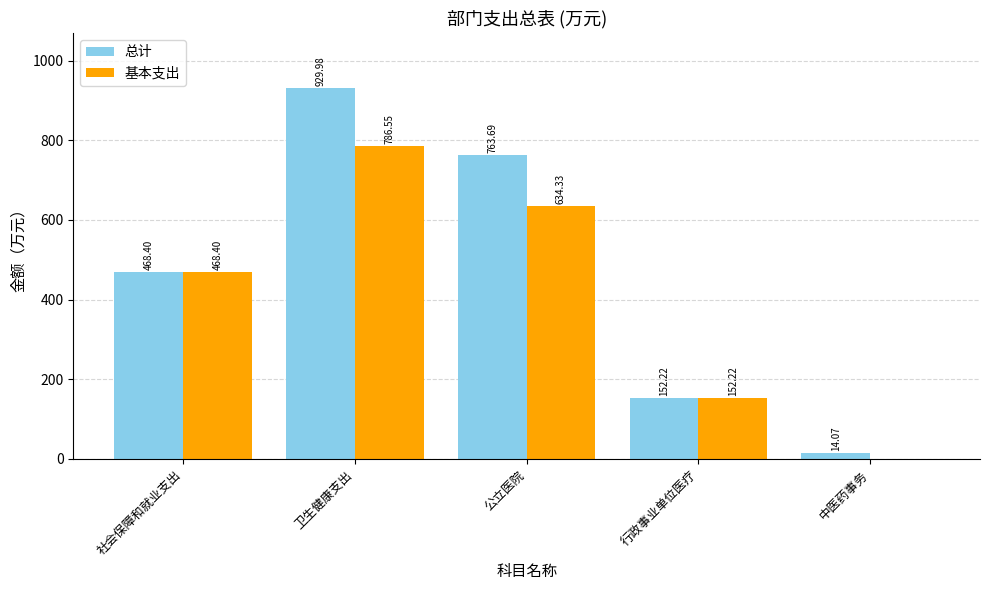

How many data points does each series have?

5